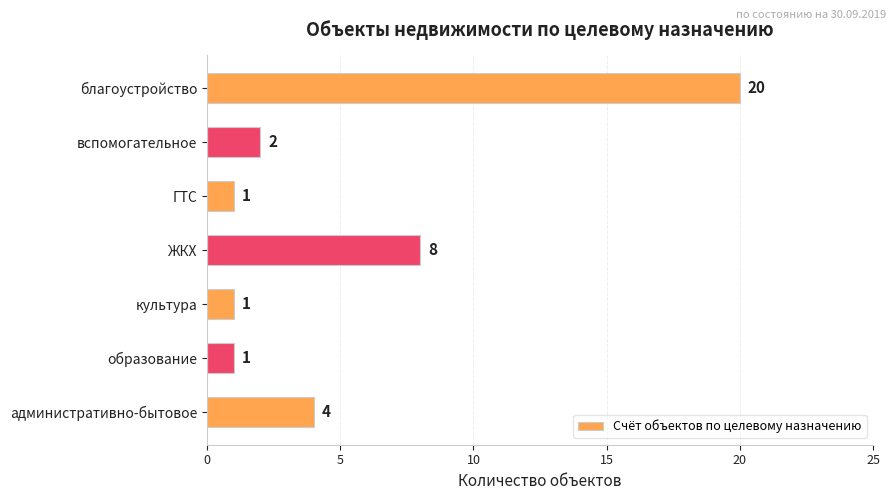

What is the change in value from административно-бытовое to ЖКХ?

+4